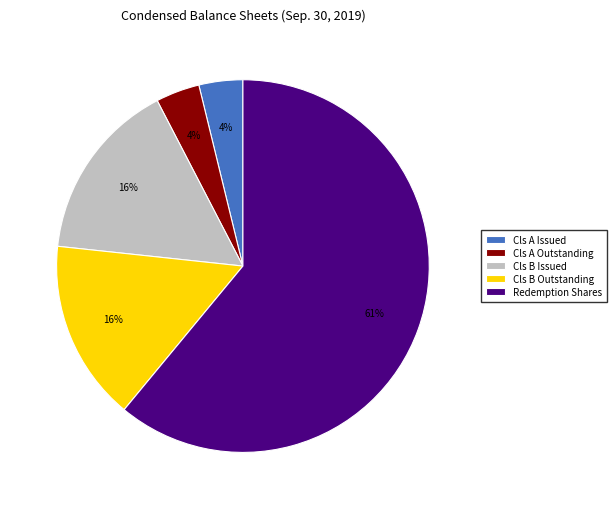

Is there any slice that represents more than half of the pie?

Yes